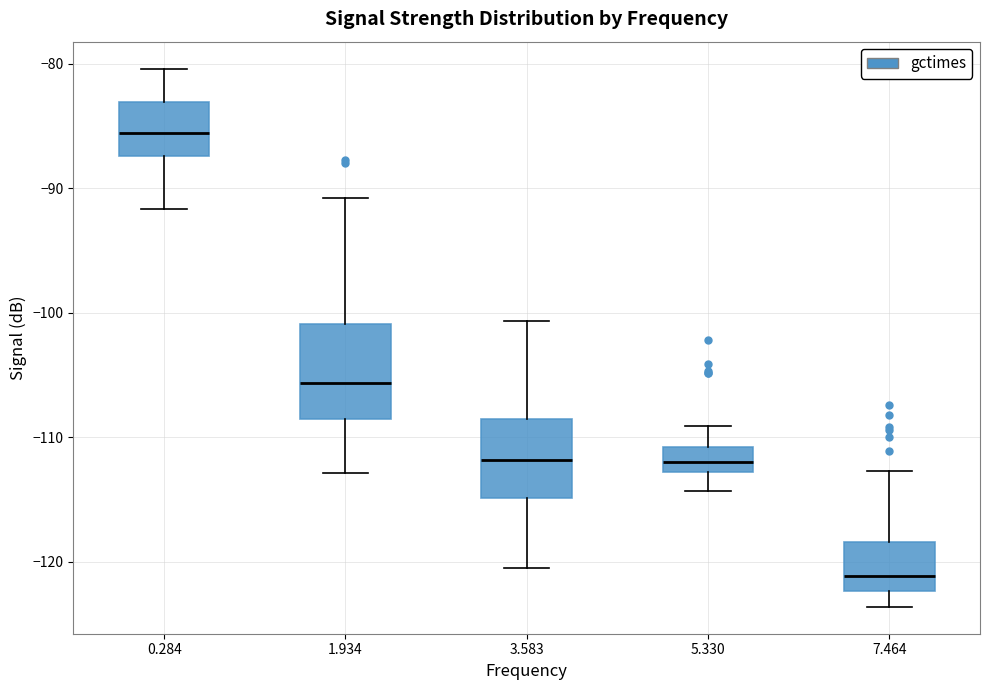

Comparing the boxes themselves (not the whiskers), which one is the tallest?

1.934